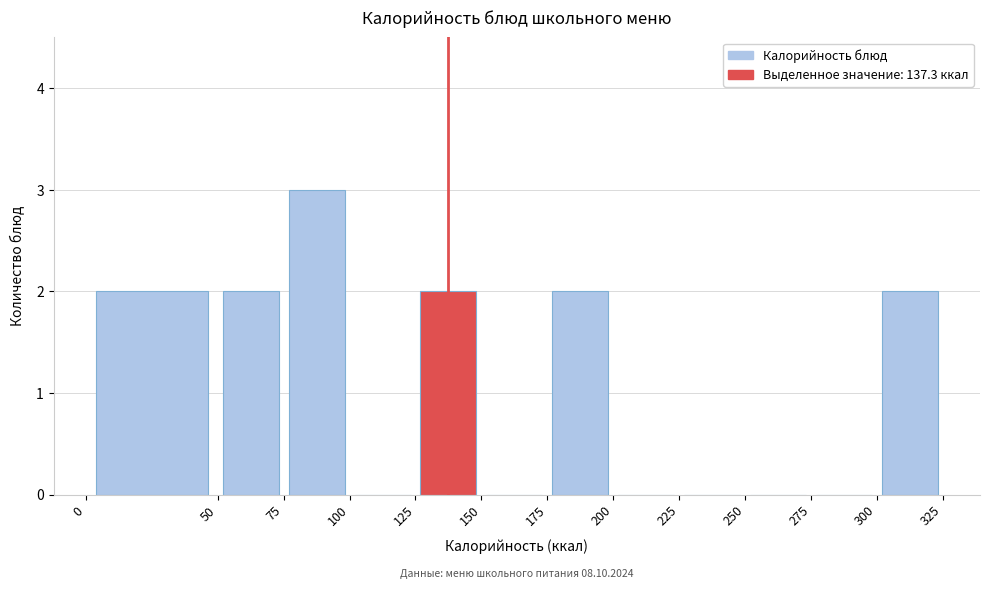

Over which range of the x-axis is the bar tallest?

75 to 100